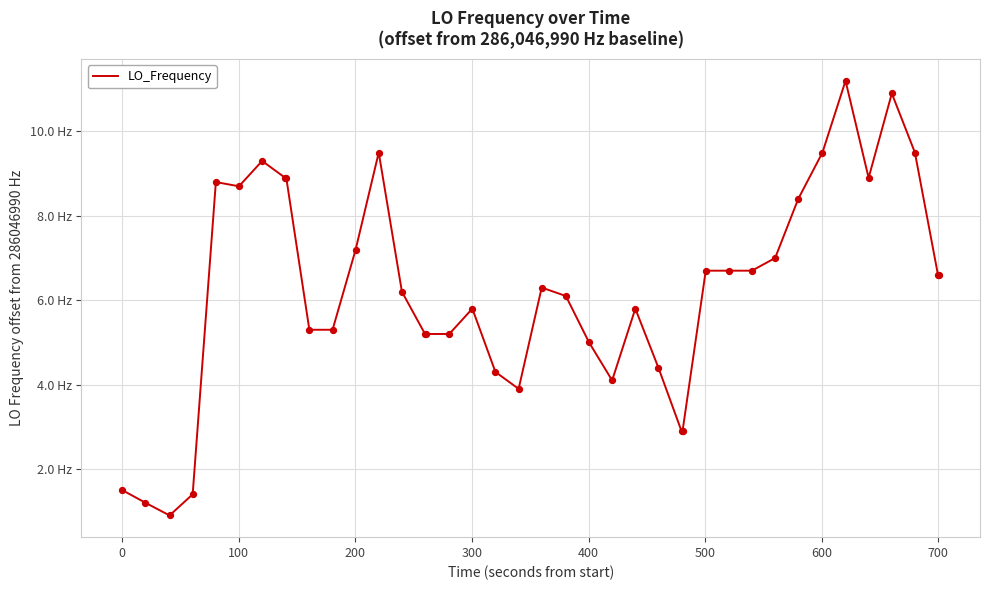

Does the chart have visible grid lines?

Yes